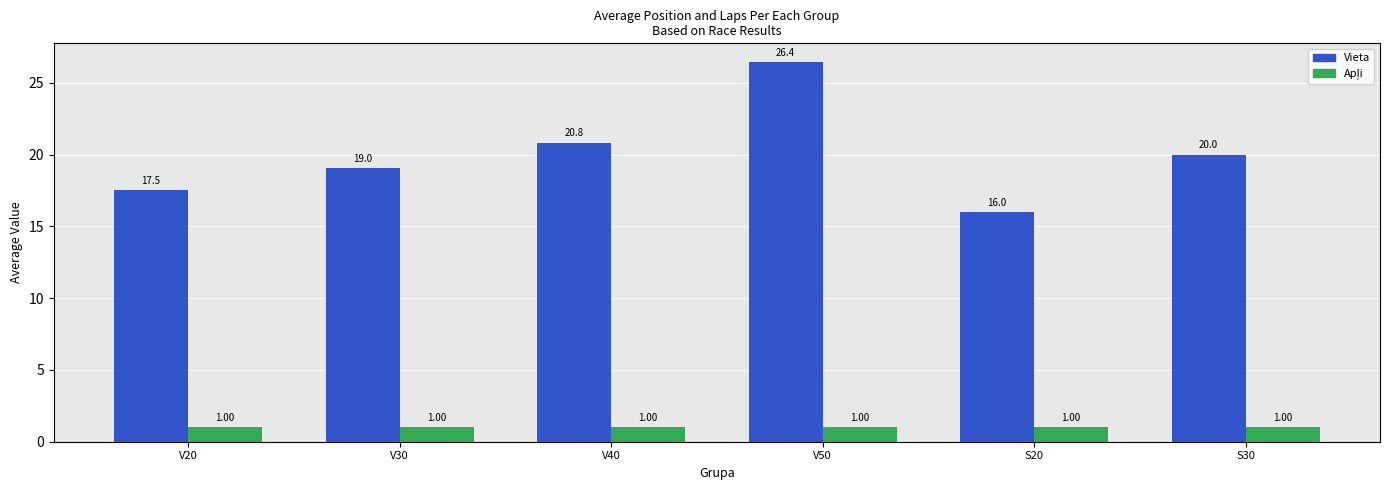

List the labels in order of Vieta value, largest first.

V50, V40, S30, V30, V20, S20